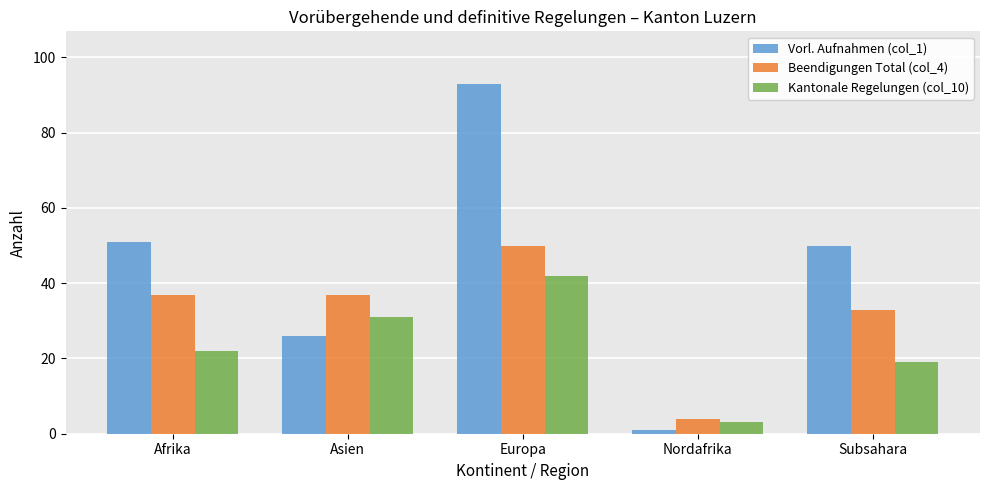

What is the label of the 3rd bar from the left?

Europa